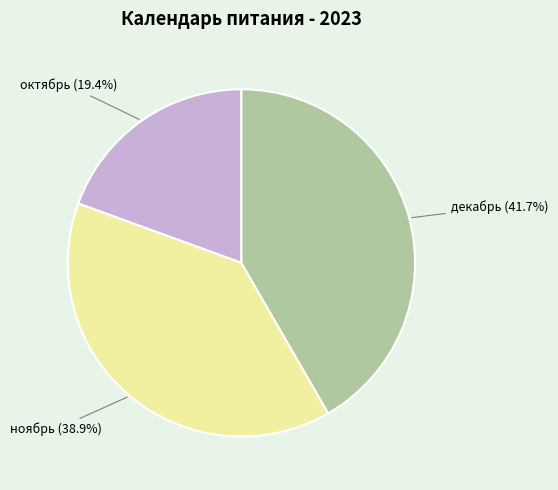

How many segments does this pie chart have?

3